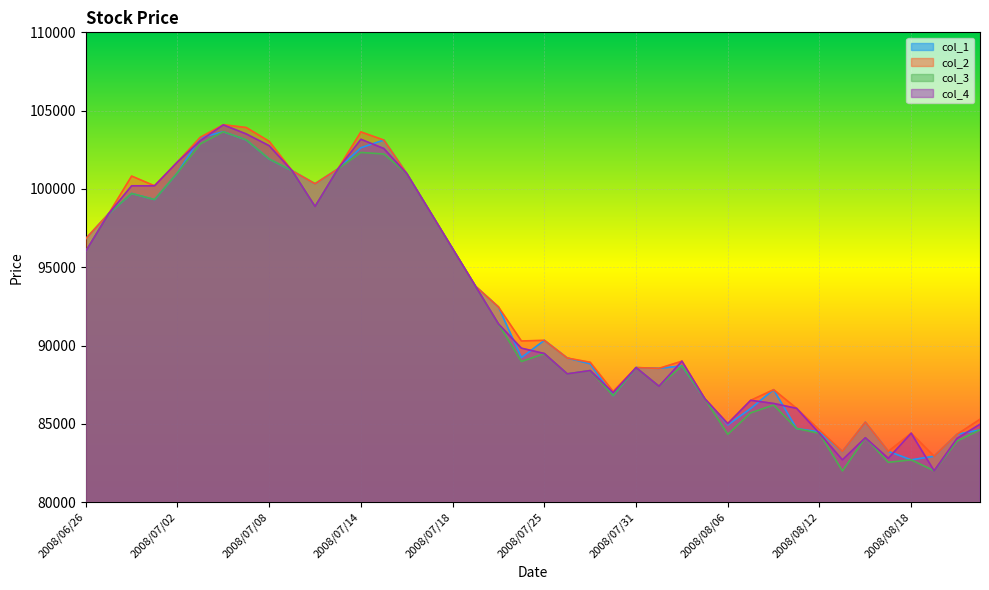

At which category does col_3 reach its first local peak?

2008/06/30